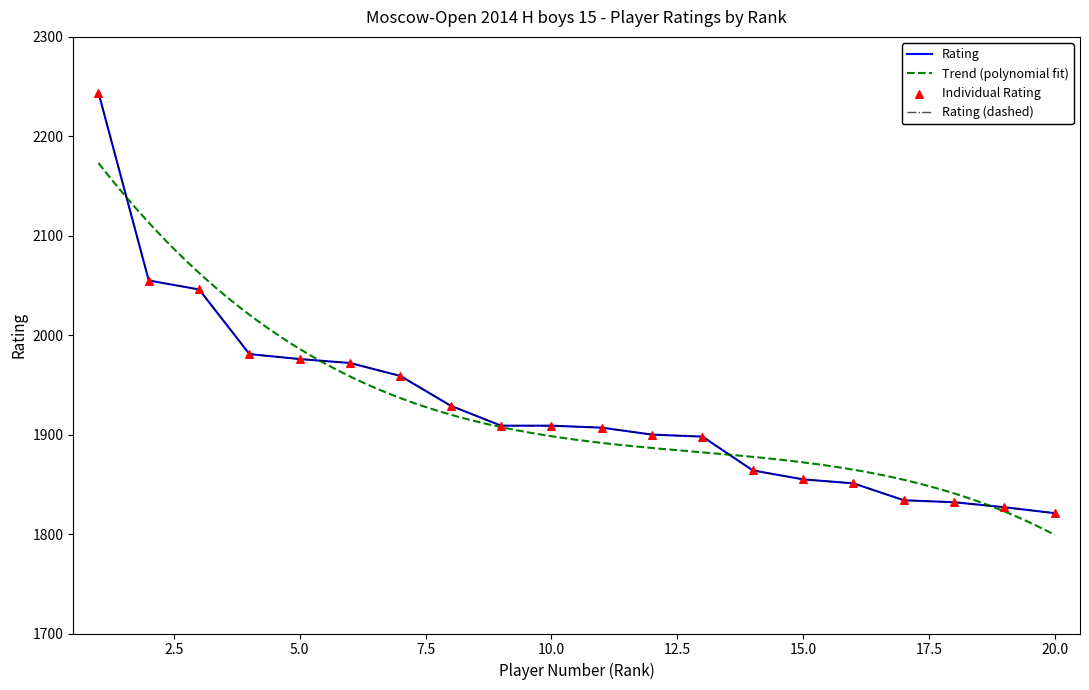

What is the ratio of the value at 19 to the value at 4?

0.9